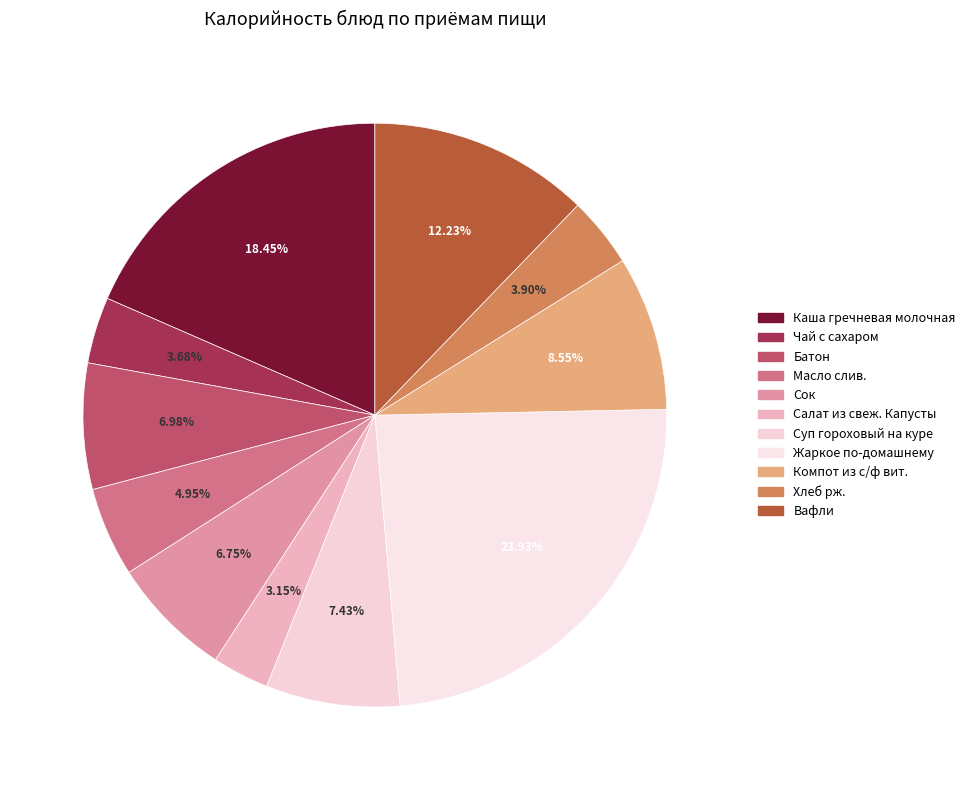

How many segments does this pie chart have?

11